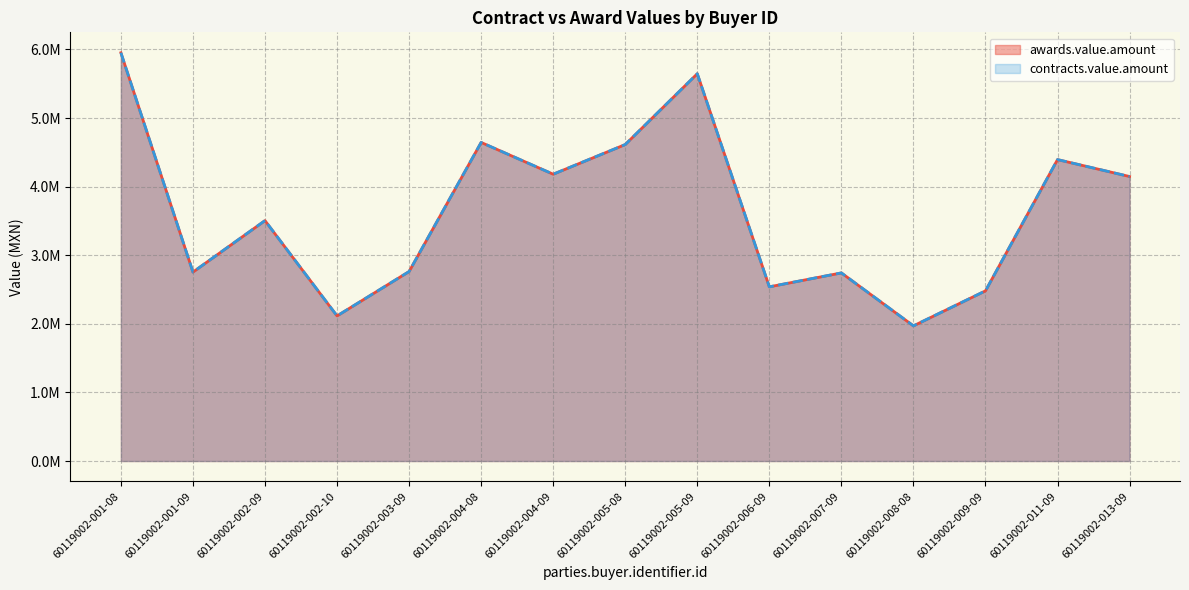

Reading left to right, what are all the values shown in this chart?

awards.value.amount: 60119002-001-08=5951200.4	60119002-001-09=2753785.1	60119002-002-09=3504595.7	60119002-002-10=2115204.4	60119002-003-09=2761910.1	60119002-004-08=4643845.0	60119002-004-09=4180746.2	60119002-005-08=4613037.8	60119002-005-09=5645441.3	60119002-006-09=2539047.2	60119002-007-09=2741996.7	60119002-008-08=1970134.1	60119002-009-09=2480323.0	60119002-011-09=4393837.2	60119002-013-09=4146898.3
contracts.value.amount: 60119002-001-08=5951200.4	60119002-001-09=2753785.1	60119002-002-09=3504595.7	60119002-002-10=2115204.4	60119002-003-09=2761910.1	60119002-004-08=4643845.0	60119002-004-09=4180746.2	60119002-005-08=4613037.8	60119002-005-09=5645441.3	60119002-006-09=2539047.2	60119002-007-09=2741996.7	60119002-008-08=1970134.1	60119002-009-09=2480323.0	60119002-011-09=4393837.2	60119002-013-09=4146898.3